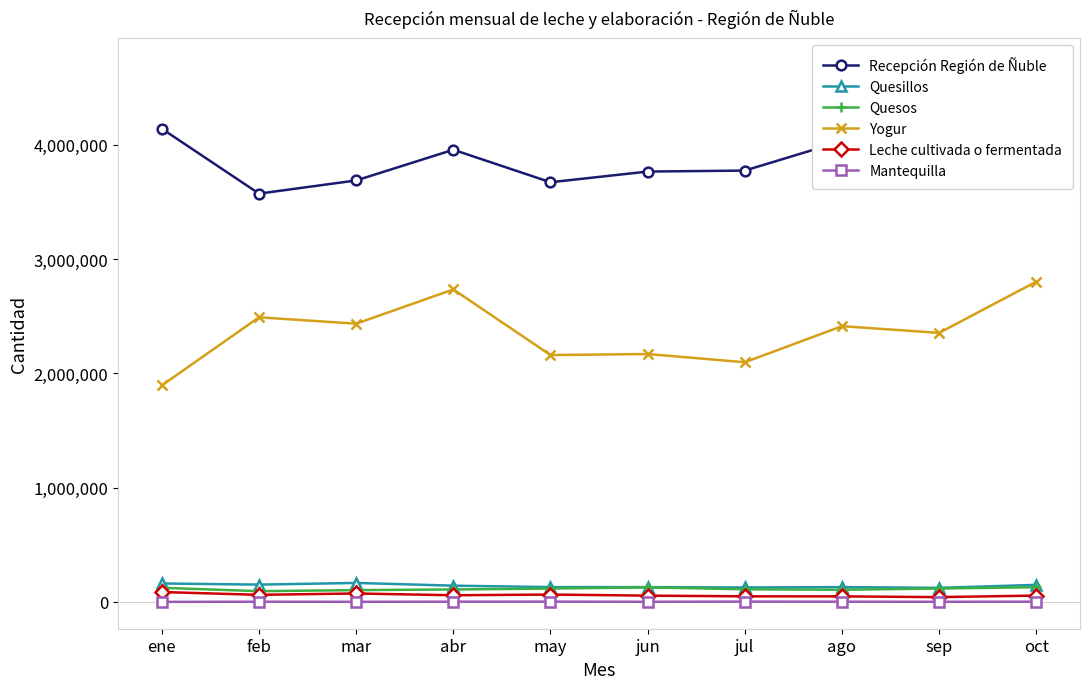

What is the lowest value of the Quesos series?

93902